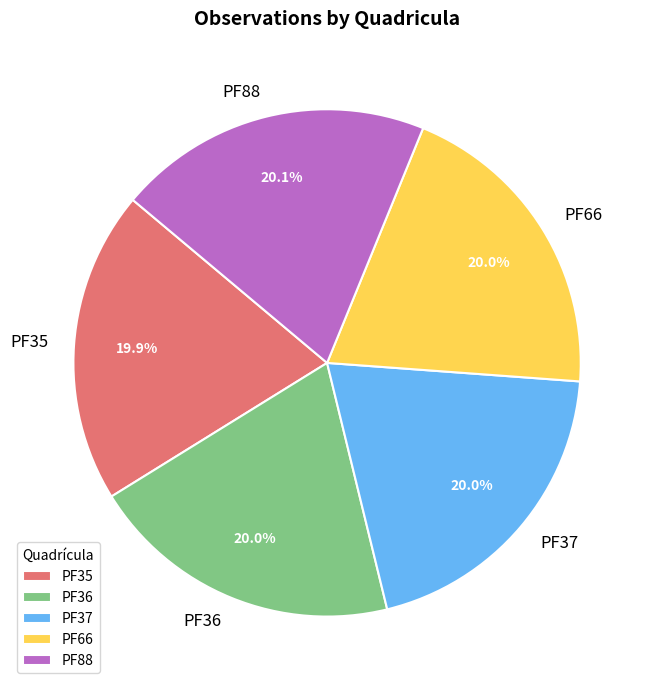

What is the total percentage of PF35 and PF66?

39.9%